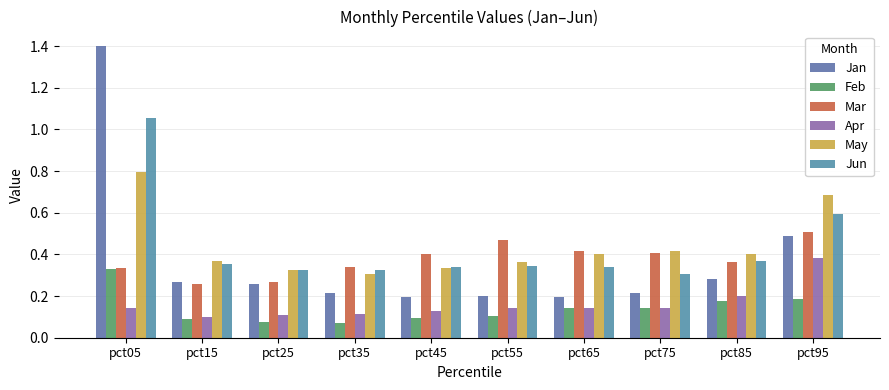

The value of May at pct25 is 0.5. True or false?

False